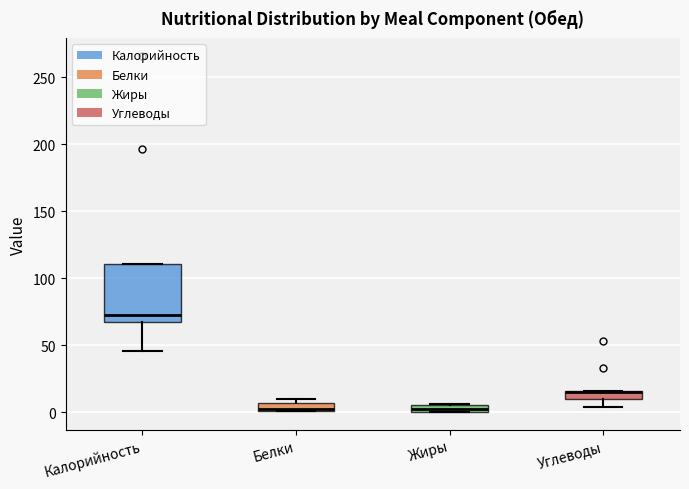

Which box is the tallest, from its lower edge to its upper edge?

Калорийность